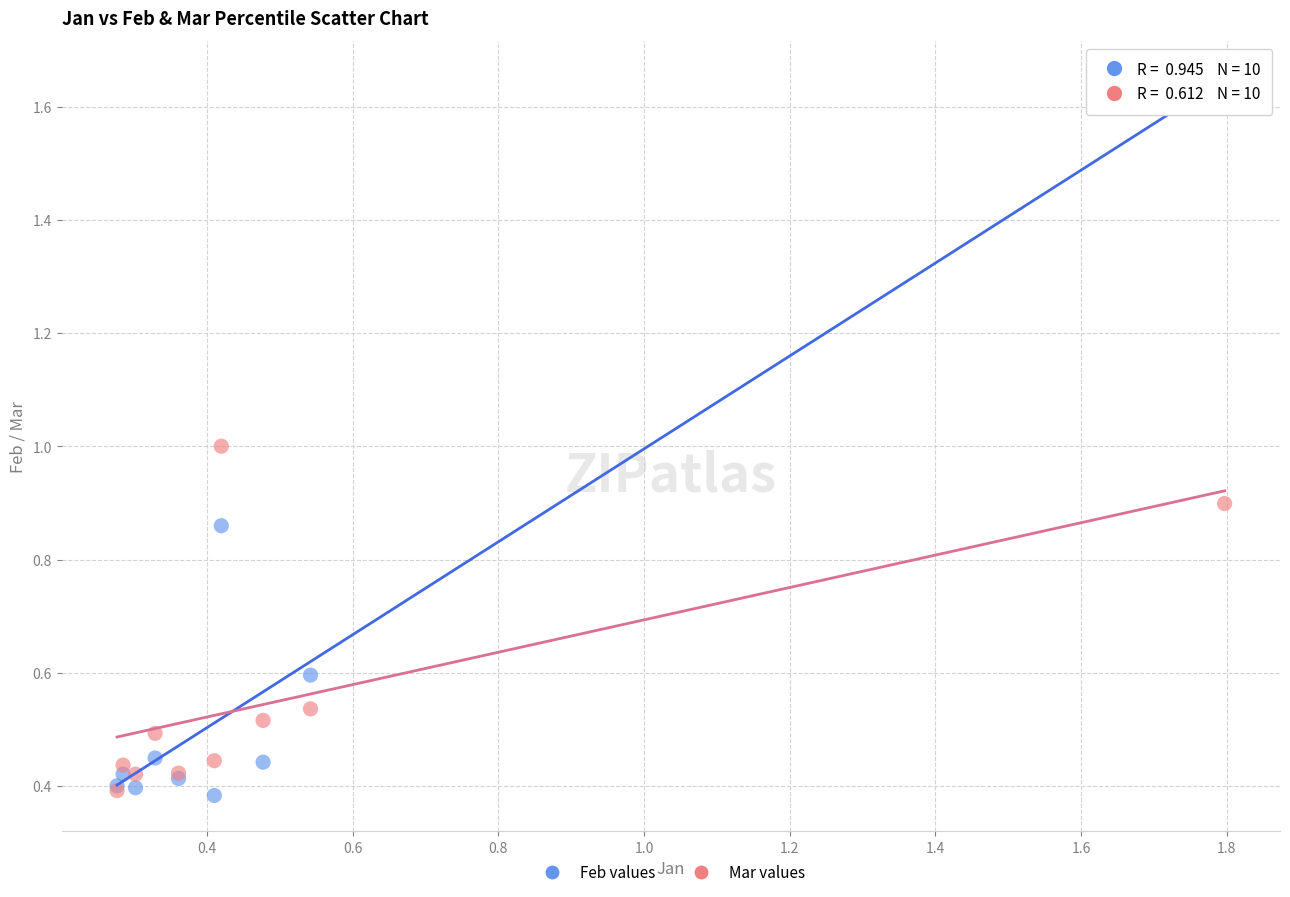

What are all the series names shown in the legend?

Feb values, Mar values